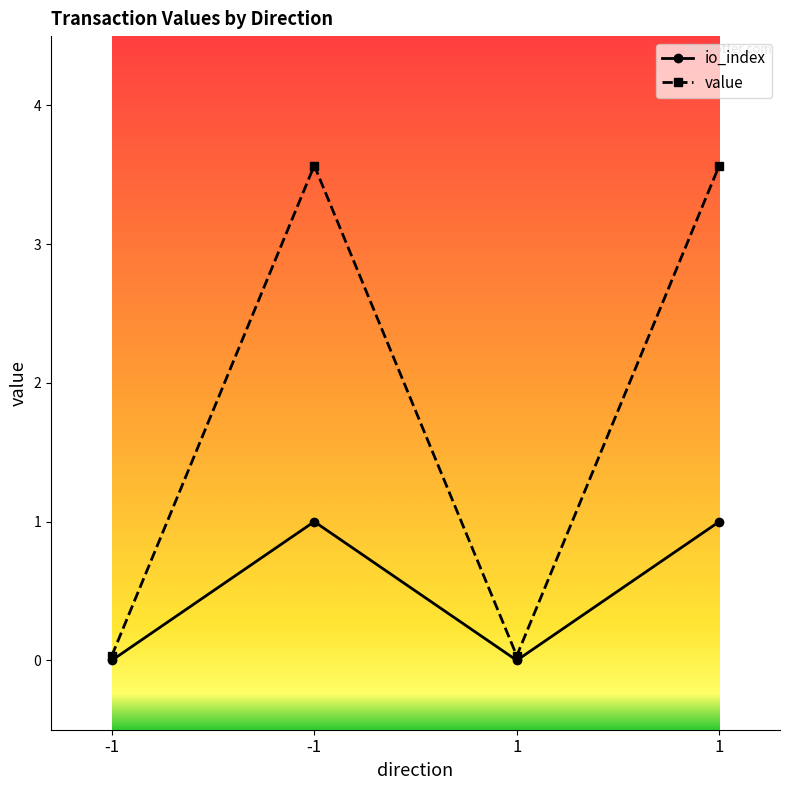

True or false: io_index and value intersect in this chart.

False